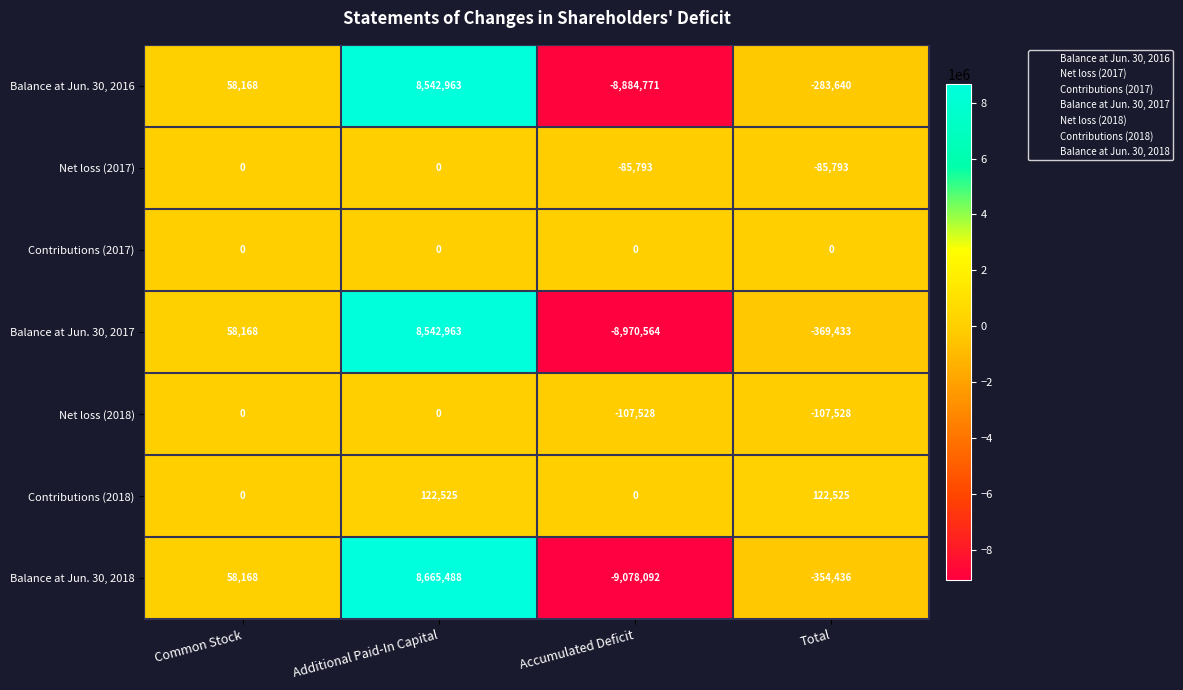

Reading left to right, what are all the values shown in this chart?

Balance at Jun. 30, 2016: Common Stock=58168	Additional Paid-In Capital=8542963	Accumulated Deficit=-8884771	Total=-283640
Net loss (2017): Common Stock=0	Additional Paid-In Capital=0	Accumulated Deficit=-85793	Total=-85793
Contributions (2017): Common Stock=0	Additional Paid-In Capital=0	Accumulated Deficit=0	Total=0
Balance at Jun. 30, 2017: Common Stock=58168	Additional Paid-In Capital=8542963	Accumulated Deficit=-8970564	Total=-369433
Net loss (2018): Common Stock=0	Additional Paid-In Capital=0	Accumulated Deficit=-107528	Total=-107528
Contributions (2018): Common Stock=0	Additional Paid-In Capital=122525	Accumulated Deficit=0	Total=122525
Balance at Jun. 30, 2018: Common Stock=58168	Additional Paid-In Capital=8665488	Accumulated Deficit=-9078092	Total=-354436